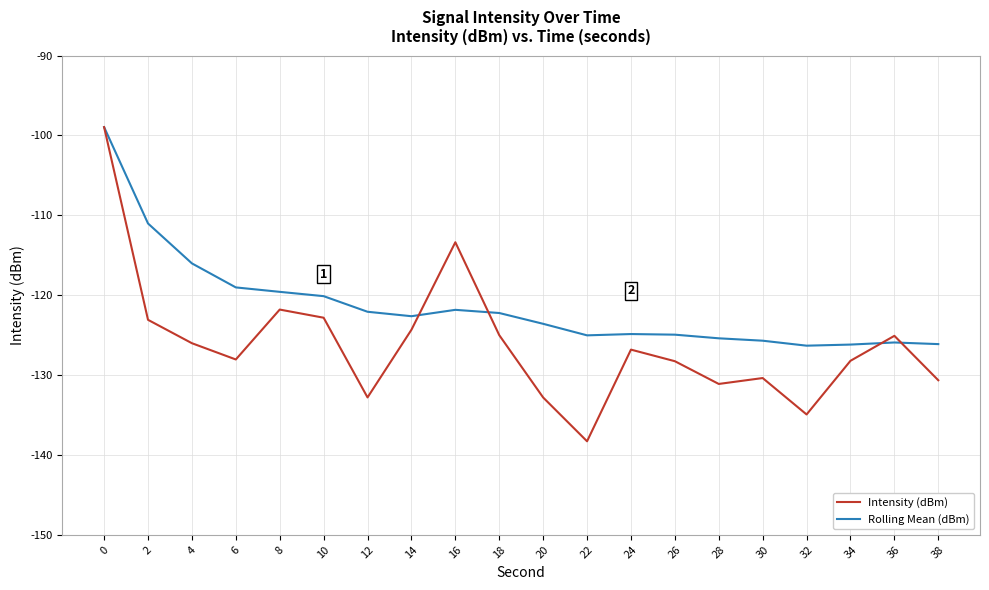

What is the minimum value for Intensity (dBm)?

-138.3